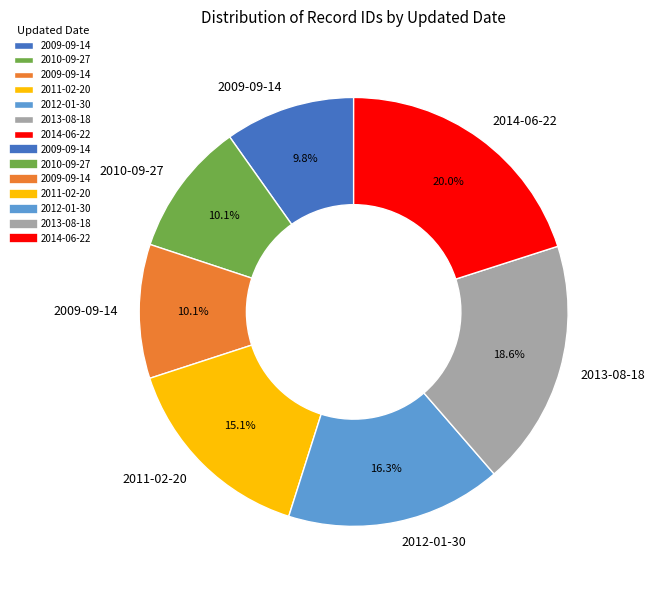

Does any single category account for the majority?

No